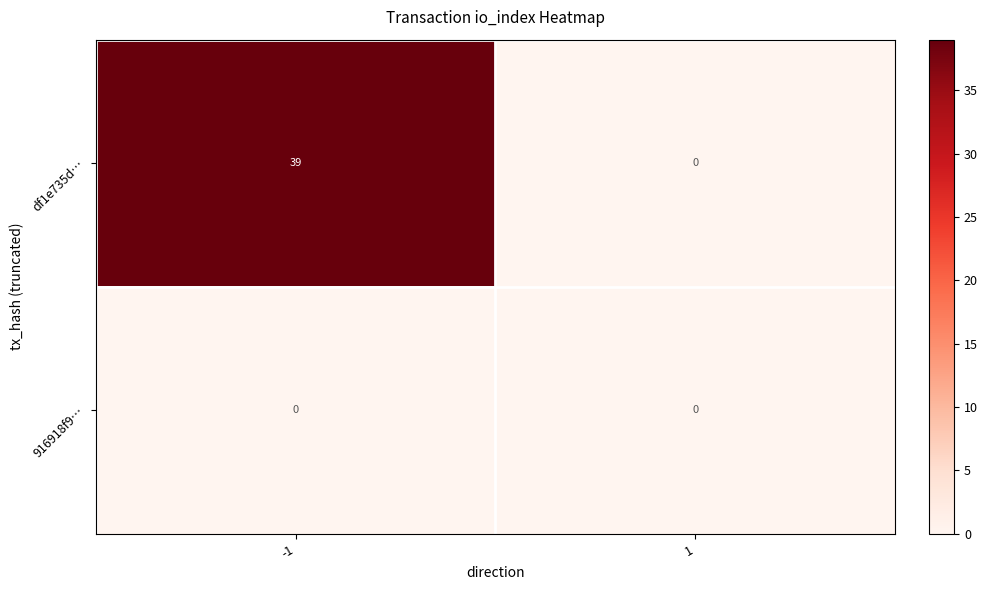

Which series has the largest range (max minus min)?

df1e735d…